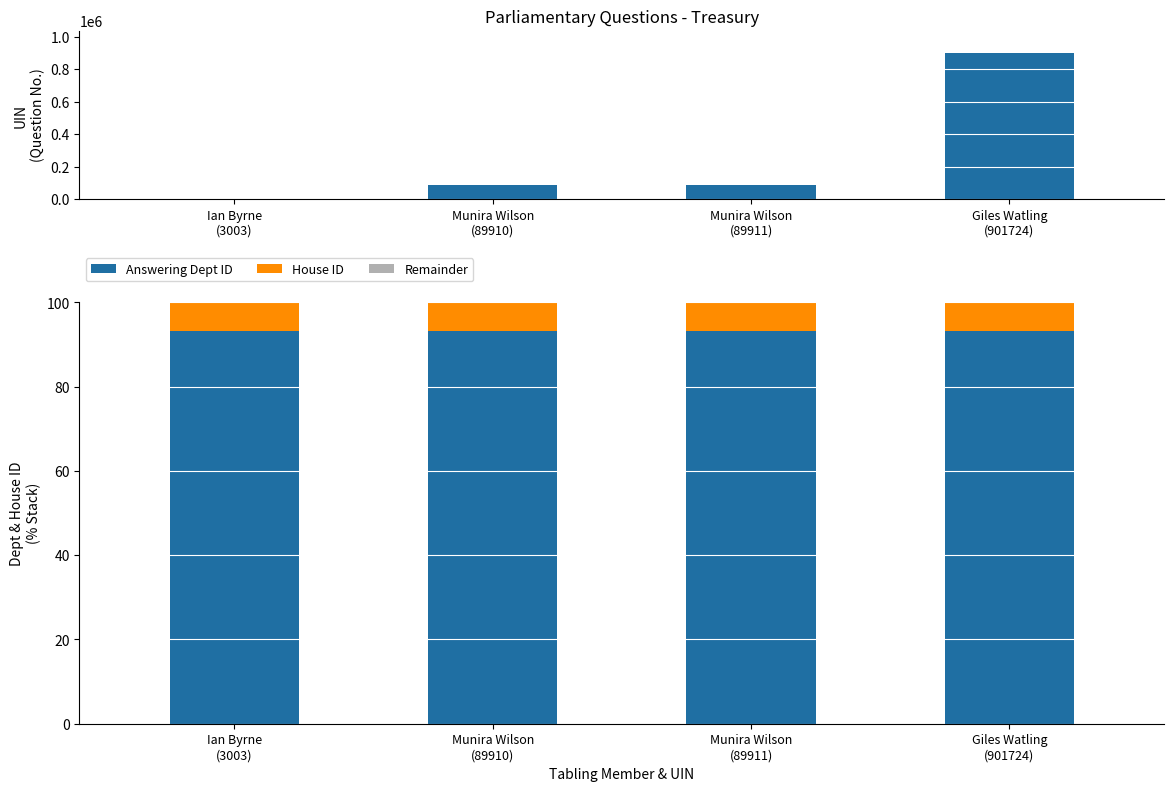

Is the value of UIN at Munira Wilson
(89910) greater than the value of Answering Dept ID at Munira Wilson
(89910)?

Yes